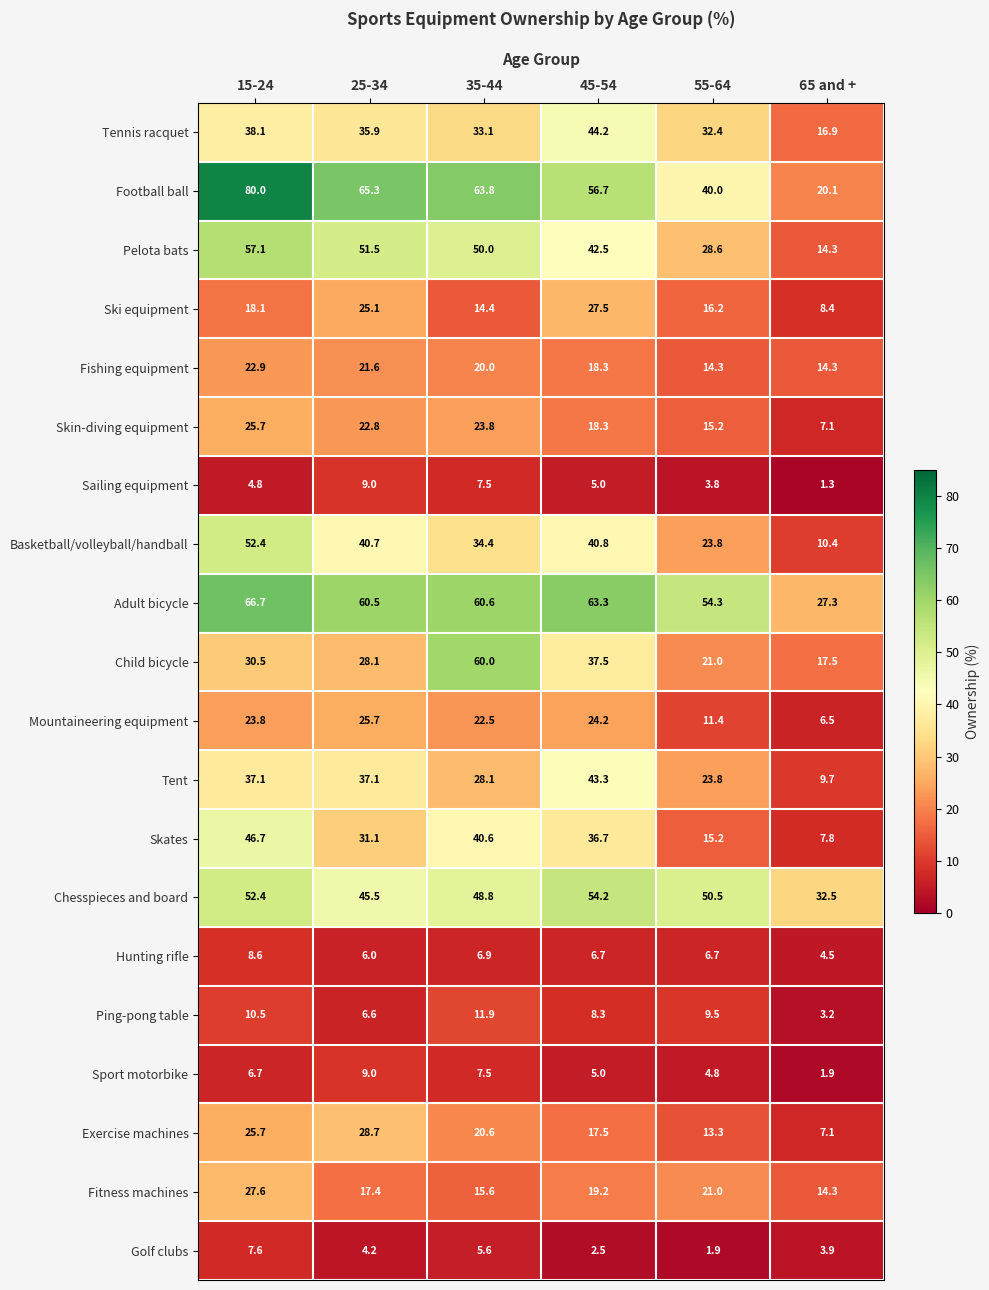

At which label does Fishing equipment first exceed 20?

15-24